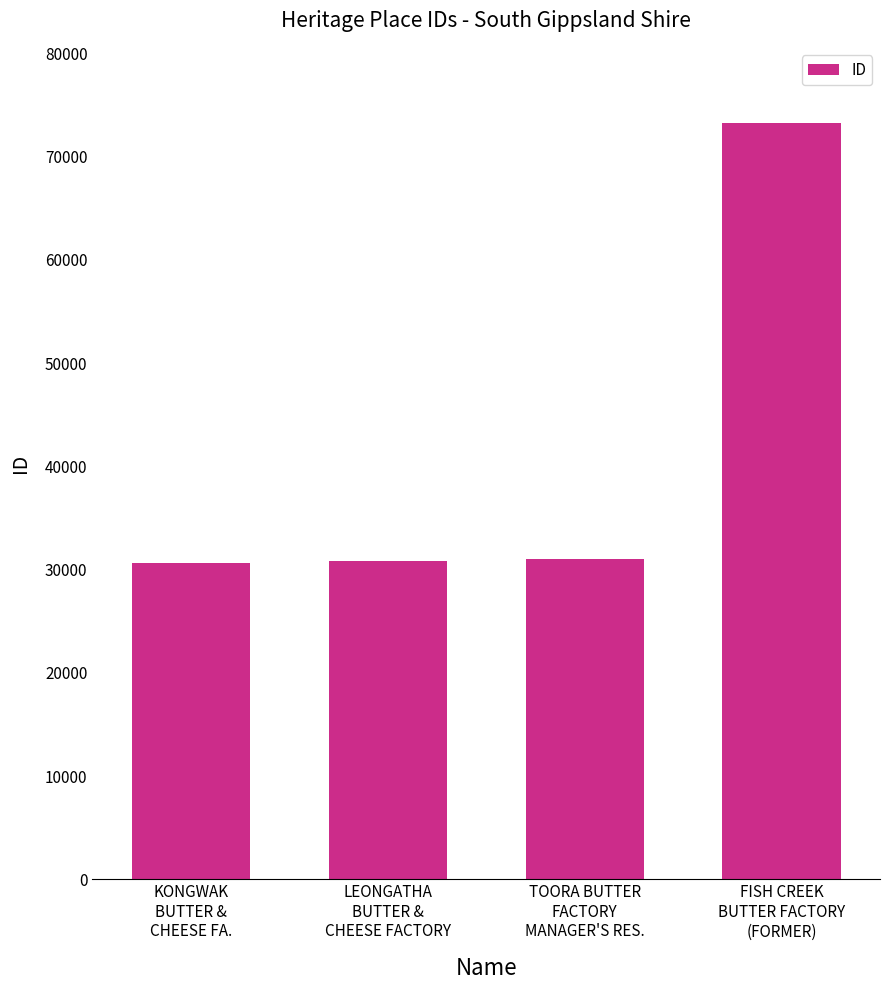

What is the sum of the values at LEONGATHA
BUTTER &
CHEESE FACTORY and TOORA BUTTER
FACTORY
MANAGER'S RES.?

61861